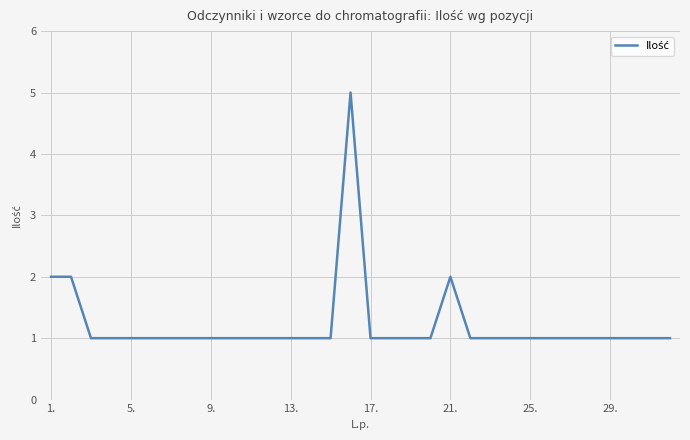

What is the greatest value displayed?

5